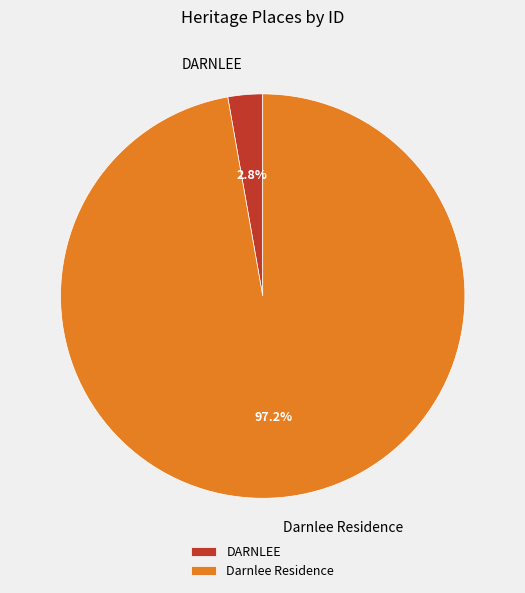

Which category has the biggest portion of the pie?

Darnlee Residence